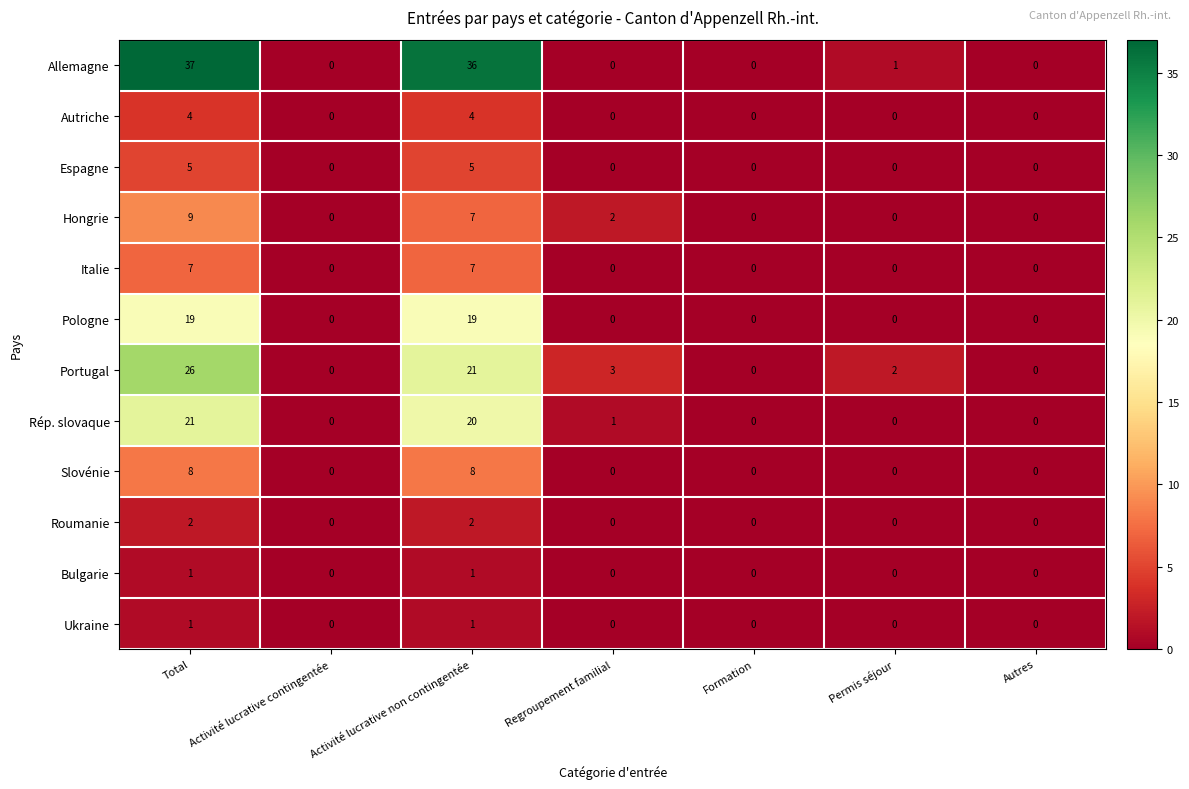

At which category does the chart reach its peak across all series?

Total